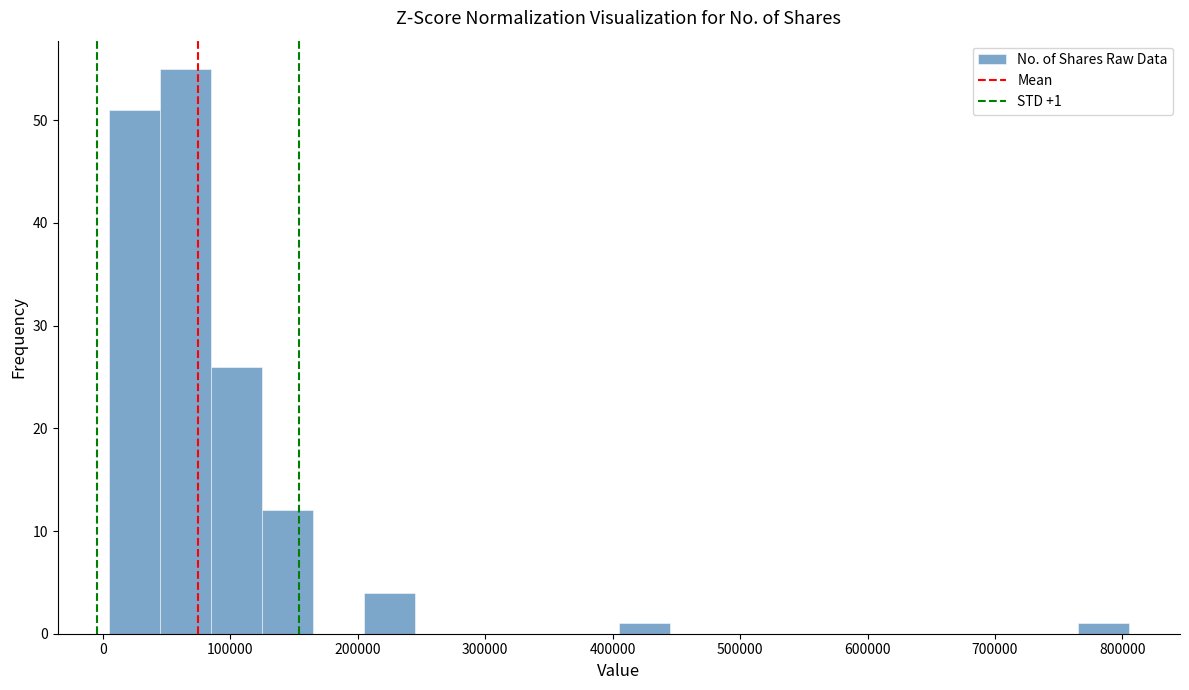

Which range on the x-axis has the tallest bar?

40000 to 80000